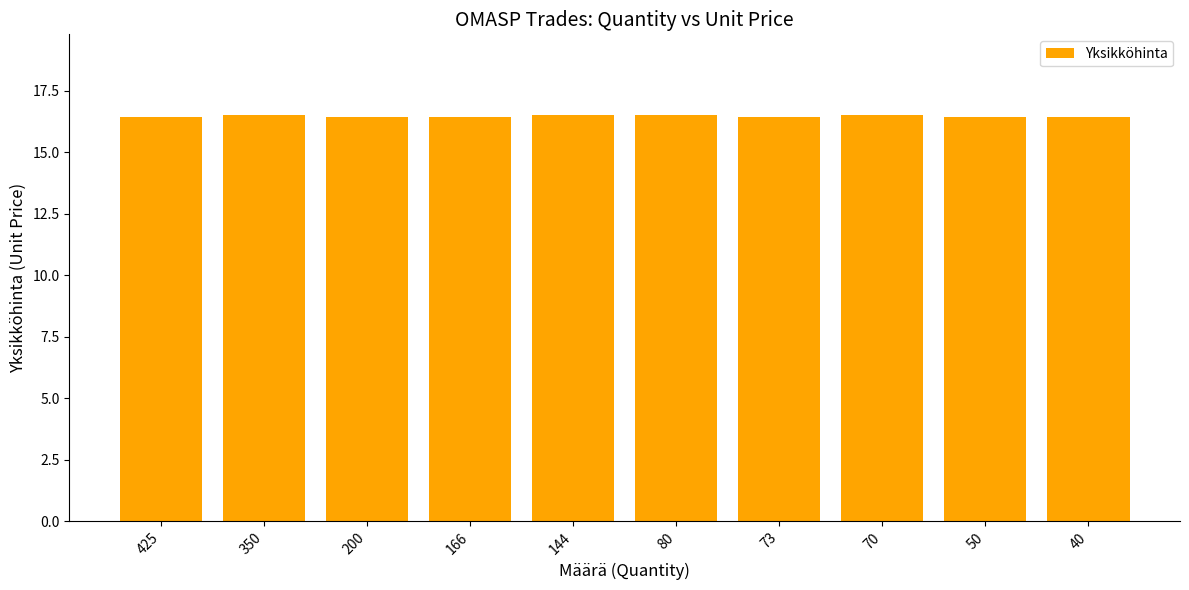

What is the greatest value displayed?

16.5